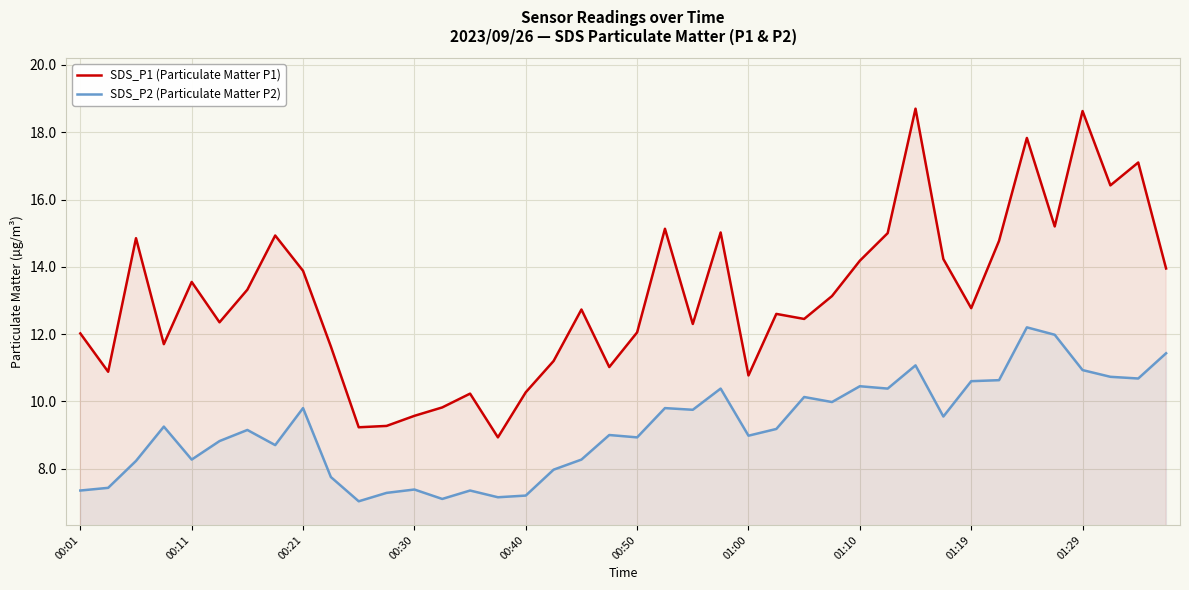

List the series in order of their overall mean, lowest first.

SDS_P2 (Particulate Matter P2), SDS_P1 (Particulate Matter P1)